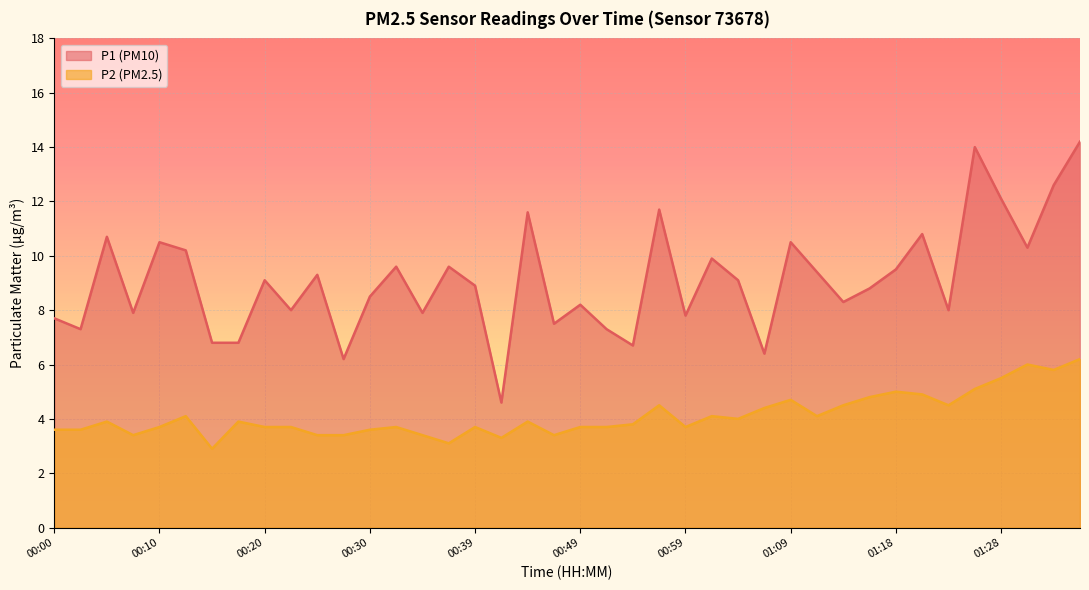

What is the value of the P1 point at the 11th from the left?

9.3